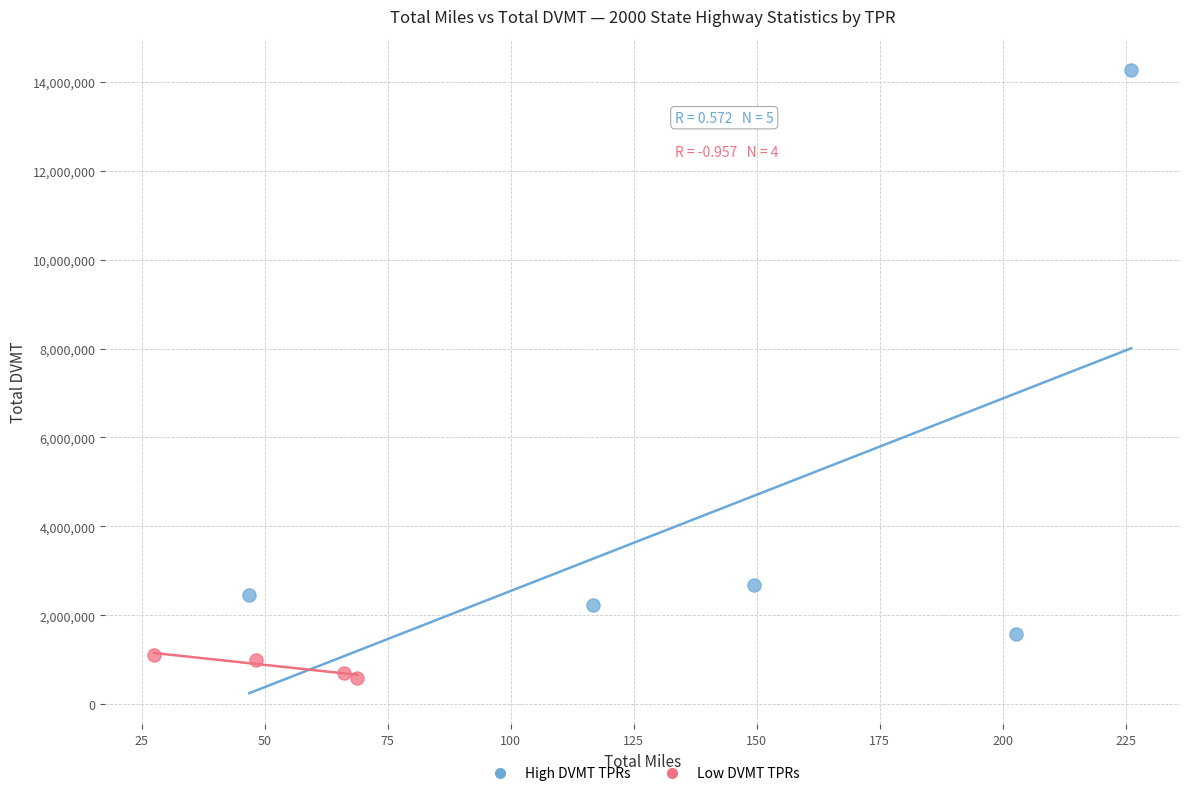

Which series reaches the minimum Y coordinate?

Low DVMT TPRs